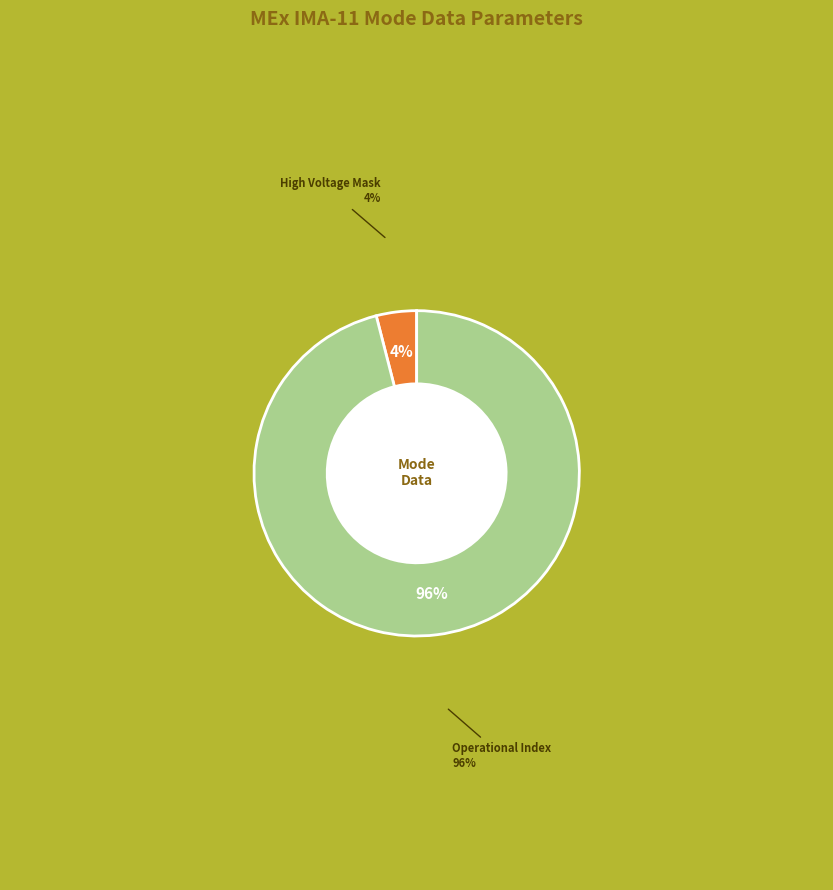

Does any single category account for the majority?

Yes